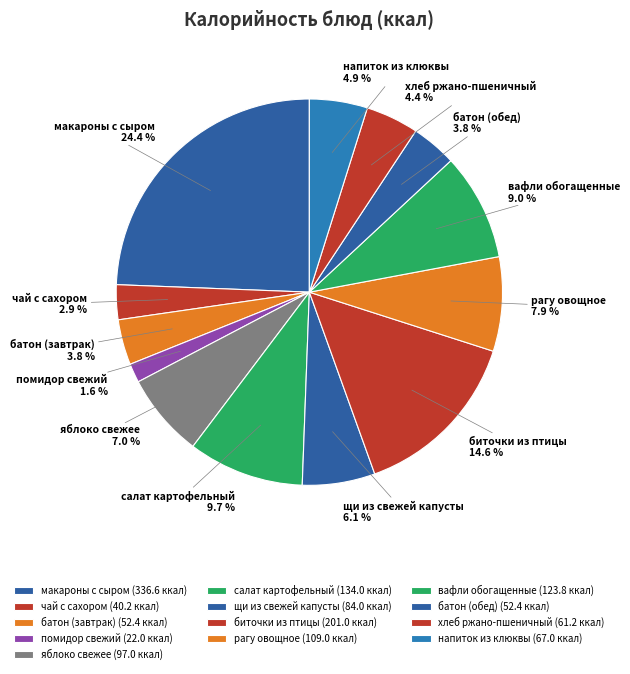

To the nearest percent, what is the difference between the помидор свежий and макароны с сыром slice percentages?

23%